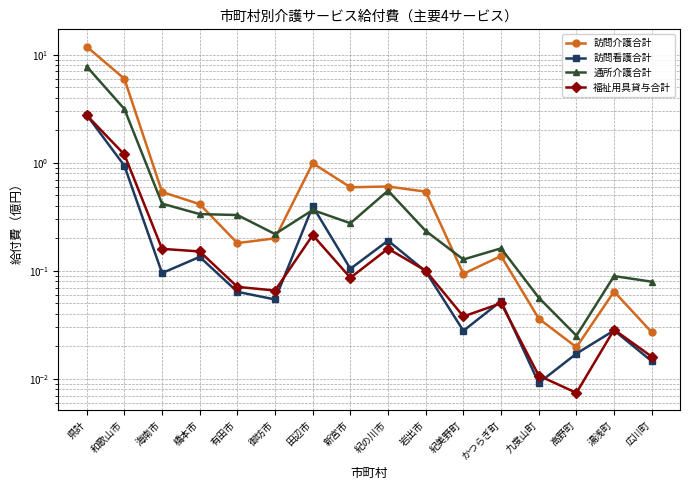

In 福祉用具貸与合計, how many points are lower than both neighbors (excluding endpoints)?

4